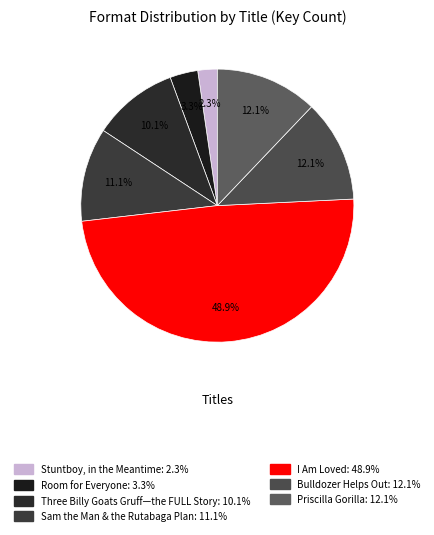

Which category has the smallest portion of the pie?

Stuntboy, in the Meantime